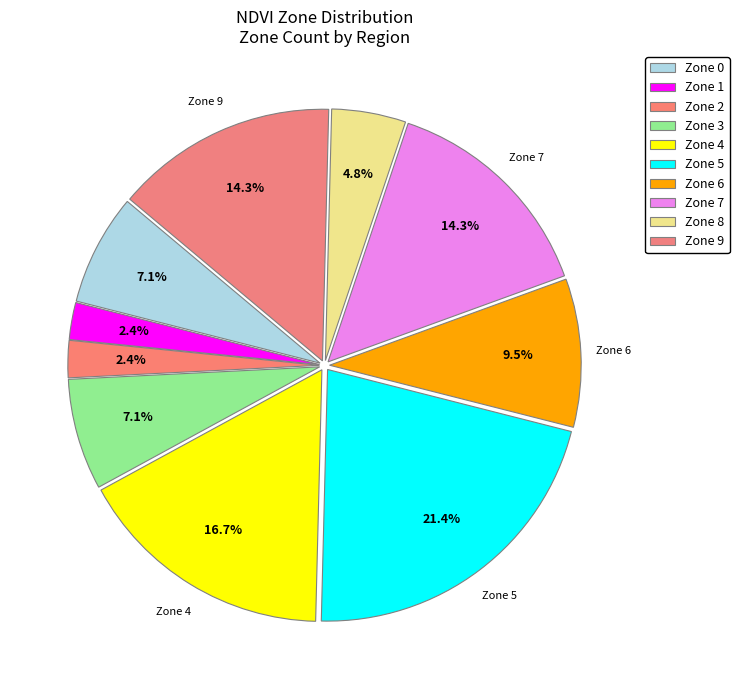

Count the number of slices in the pie.

10